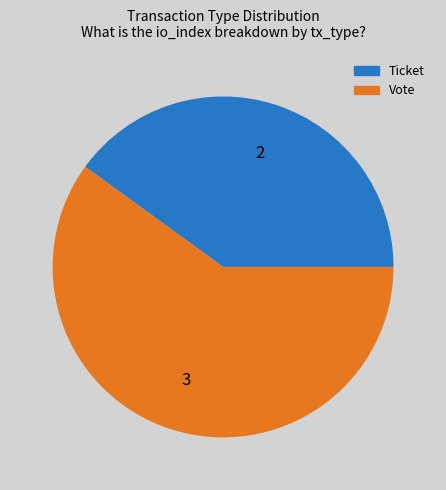

Do Vote and Ticket together represent more than half of the pie?

Yes